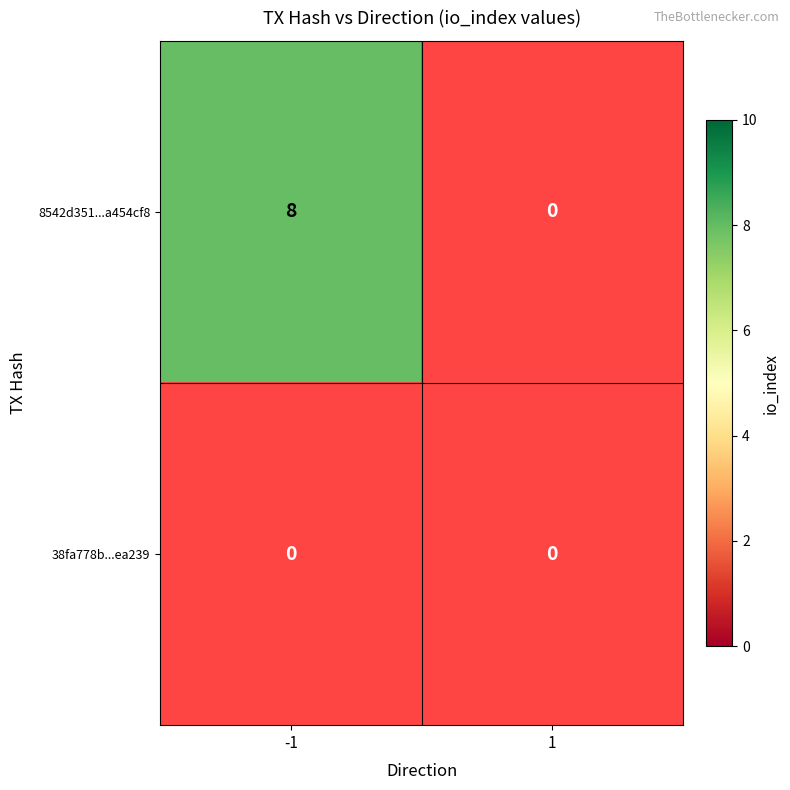

The value of 8542d351d51f1a5e0aa2e949c029b185a454cf8 at -1 is 3. True or false?

False